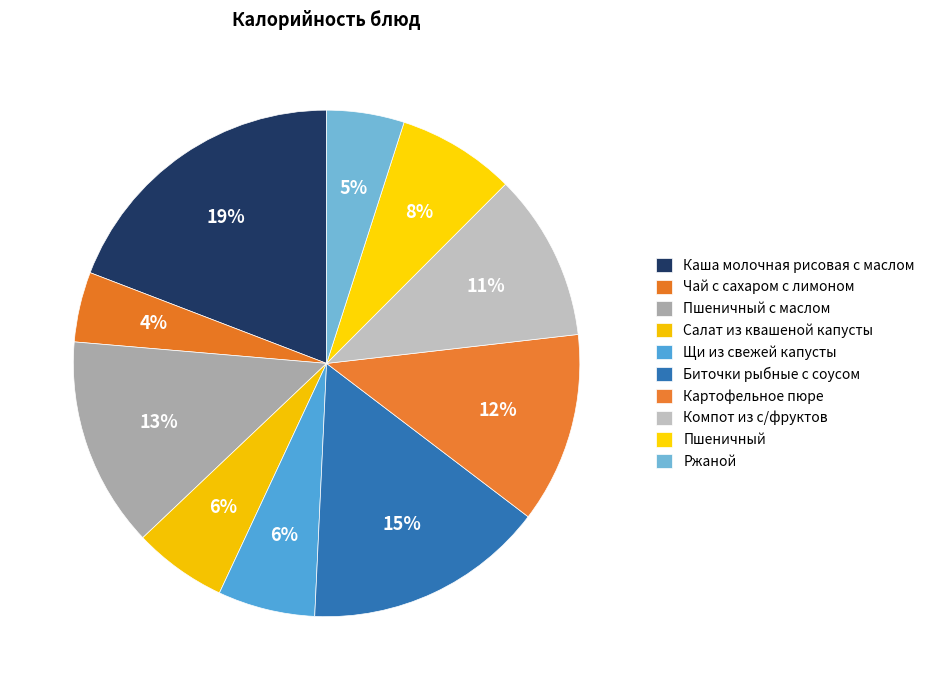

Which slice is the largest?

Каша молочная рисовая с маслом